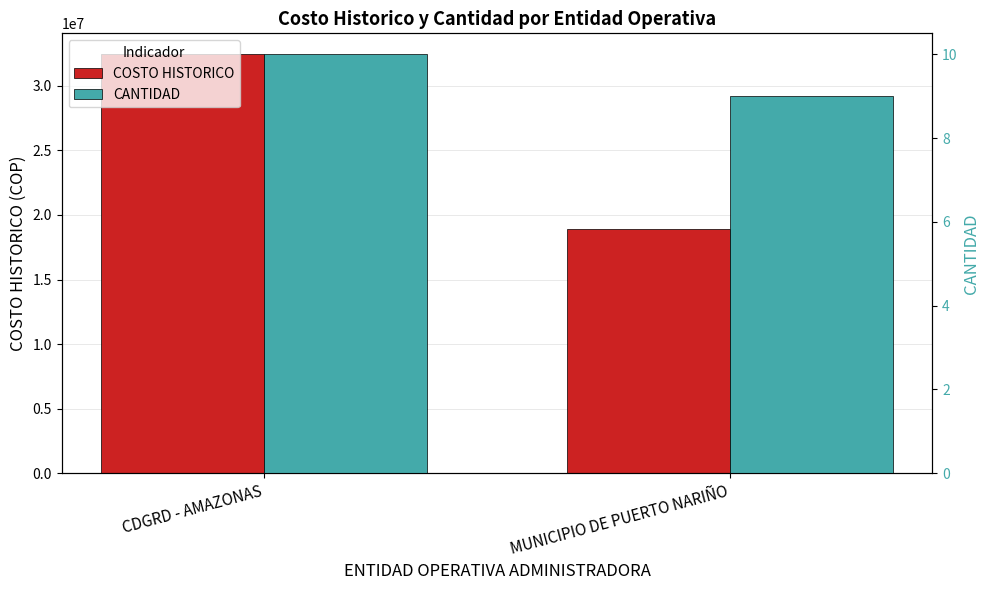

What position from the left is CDGRD - AMAZONAS?

1